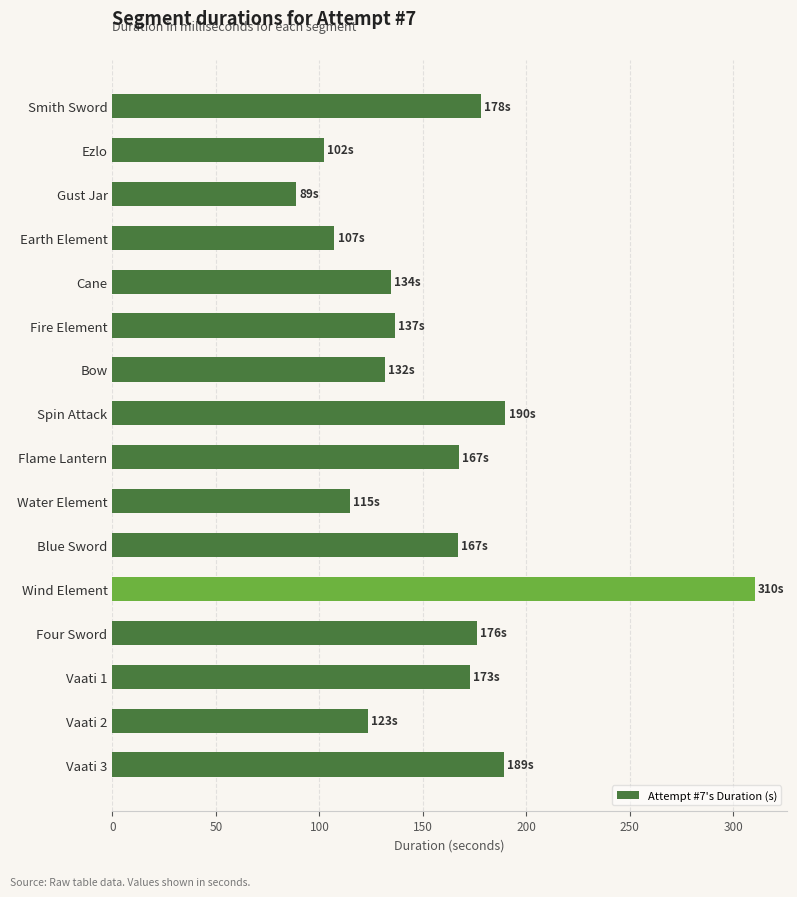

How many values exceed 167?

8